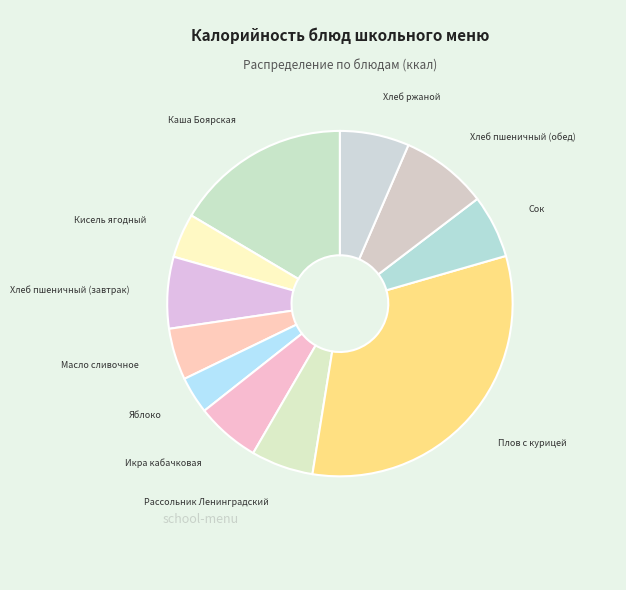

Which category has the smallest portion of the pie?

Яблоко